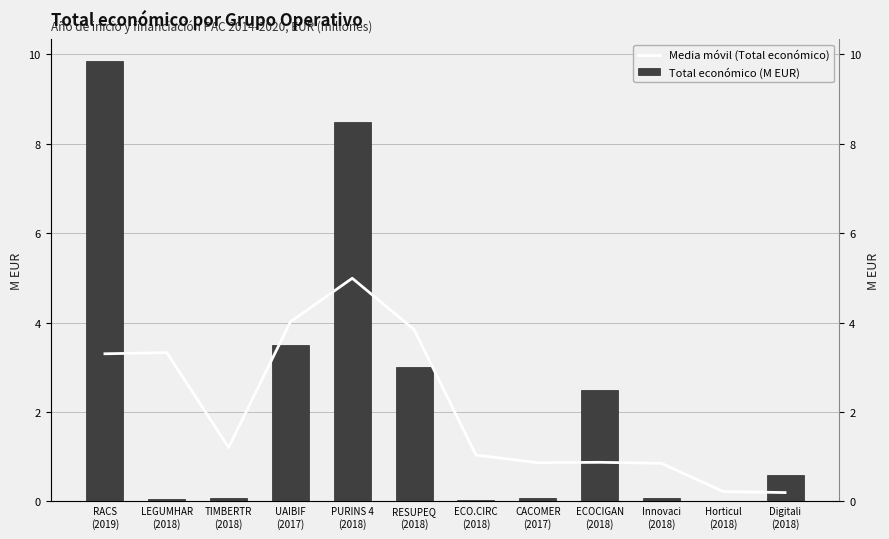

Reading left to right, list all the values displayed in this chart.

Media móvil (Total económico): 3.3	3.3	1.2	4.0	5.0	3.8	1.0	0.9	0.9	0.9	0.2	0.2
Total económico (M EUR): 9.8	0.1	0.1	3.5	8.5	3.0	0.0	0.1	2.5	0.1	0.0	0.6